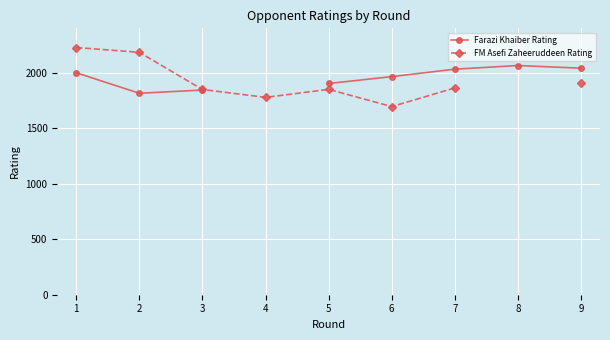

In Farazi Khaiber Rating, how many points are lower than both neighbors (excluding endpoints)?

1